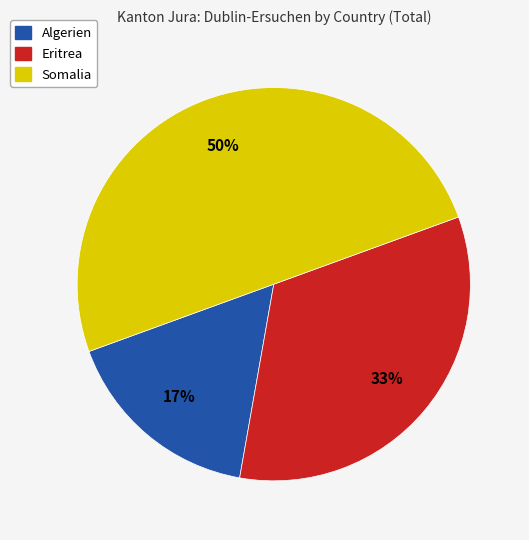

To the nearest percent, what is the difference between the Algerien and Somalia slice percentages?

33%